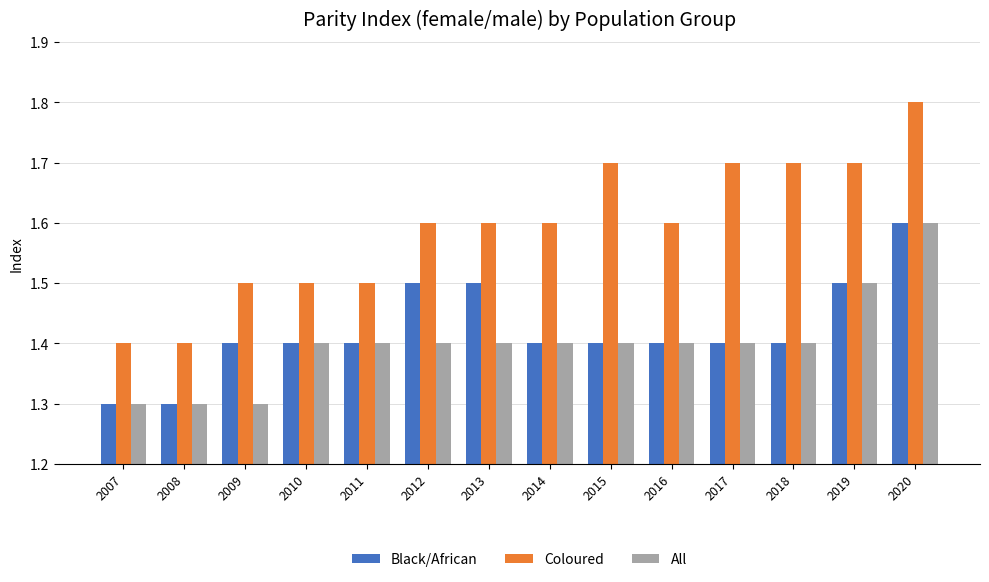

How many groups of bars are there?

14